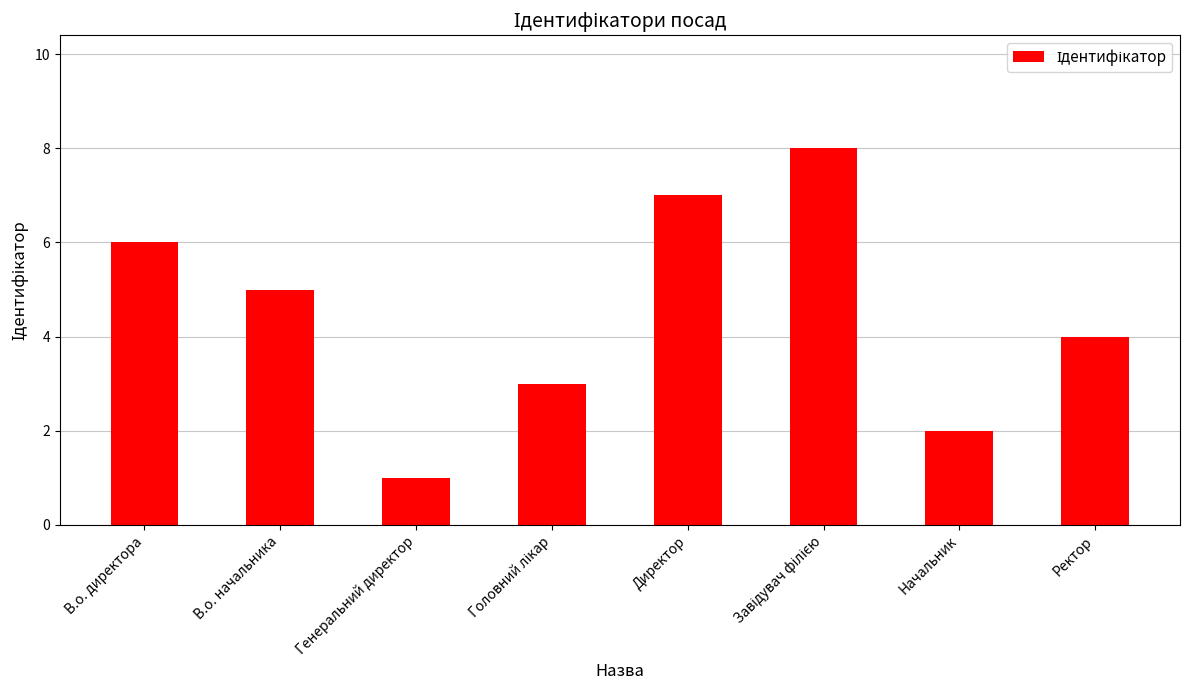

What is the approximate value at Начальник?

2